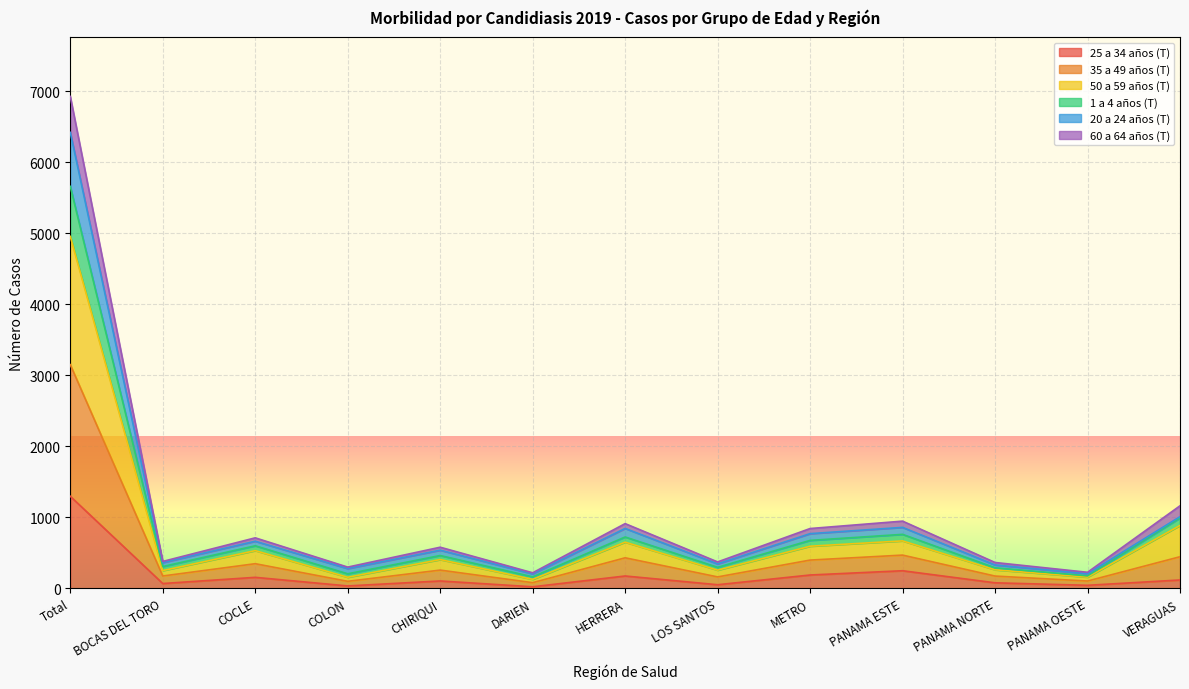

Does the chart display data point markers on the line(s)?

No